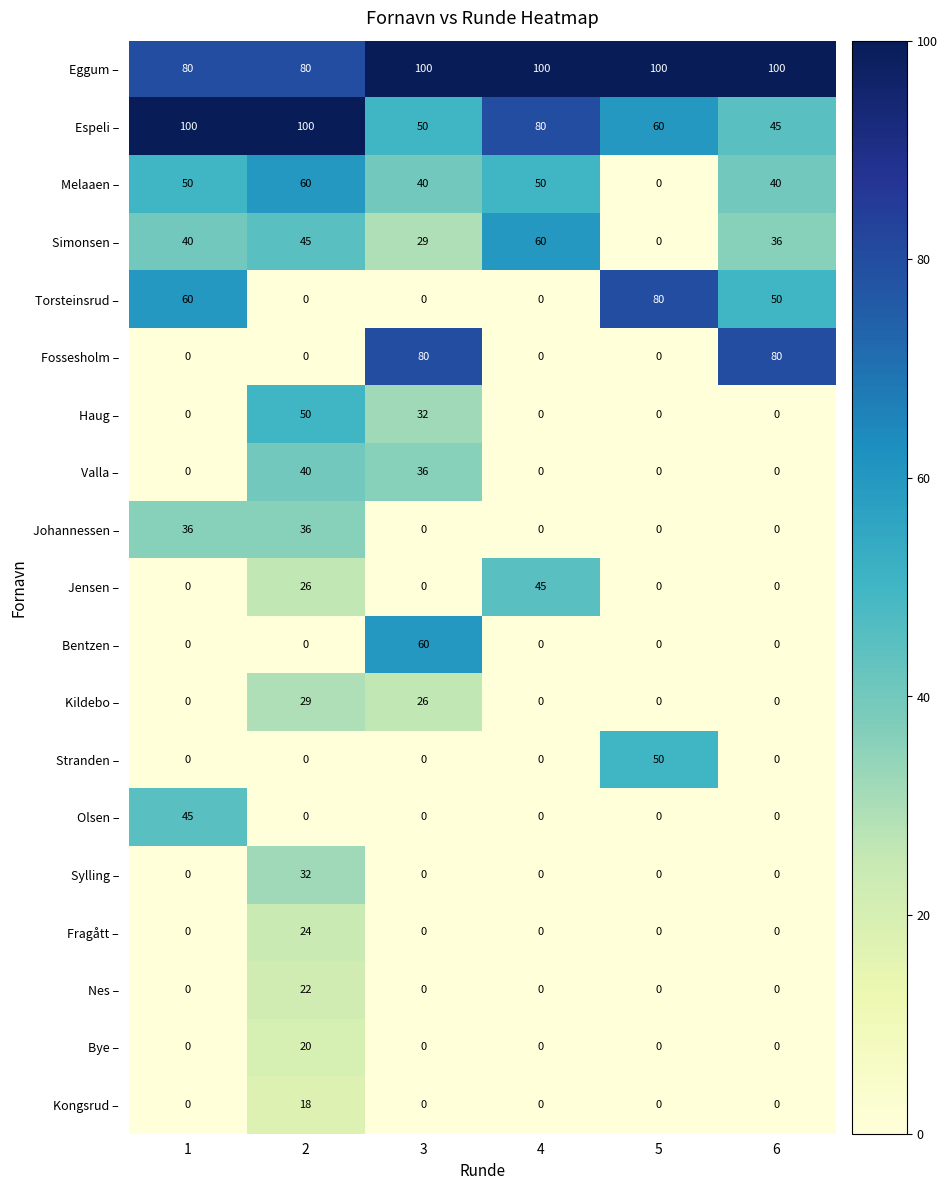

What is the maximum value for Torsteinsrud –?

80